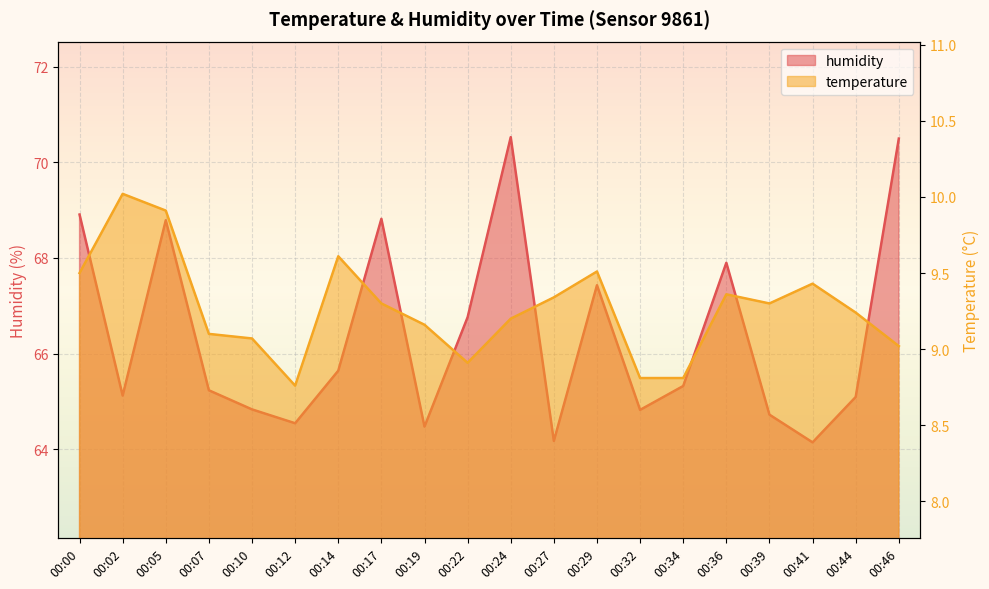

How many values in the temperature series exceed 9?

16